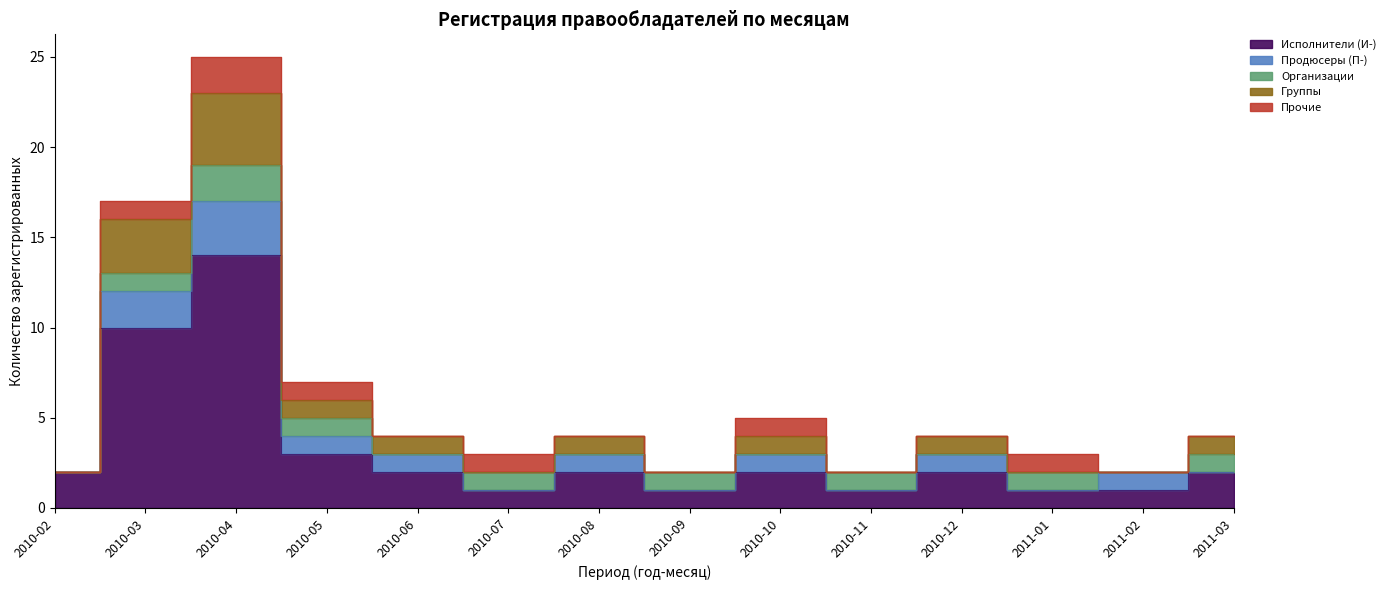

How many lines are shown in the chart?

5